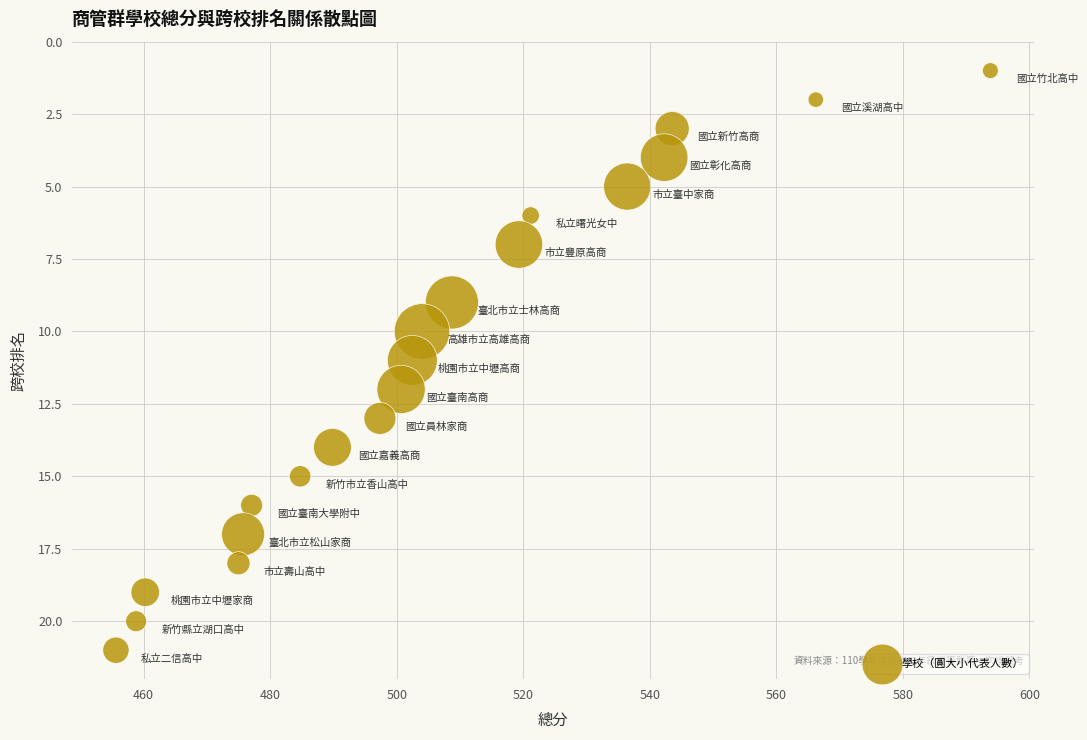

What is the range of Y values (max minus min)?

20